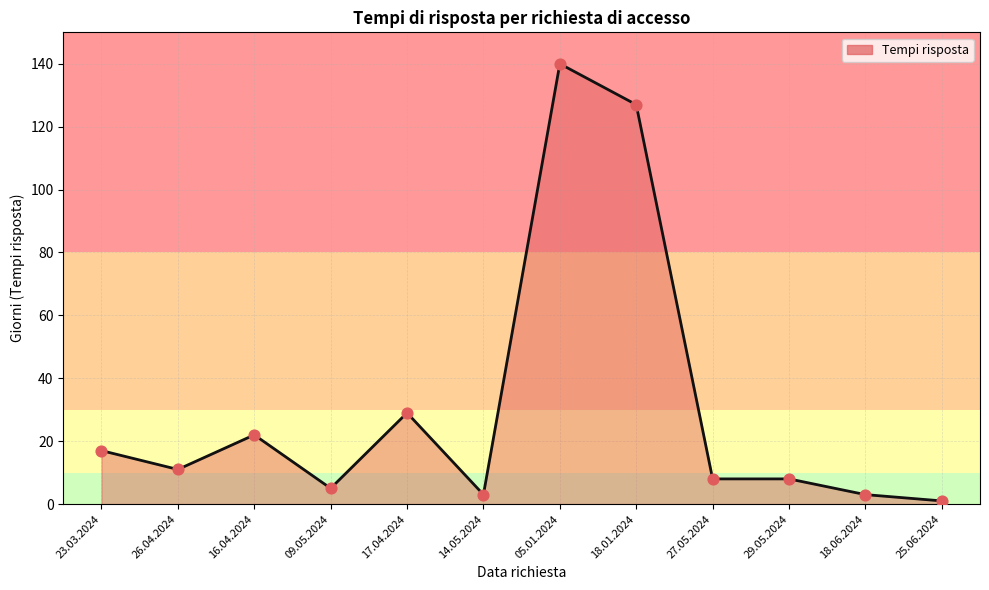

Between 23.03.2024 and 18.06.2024, which is larger?

23.03.2024